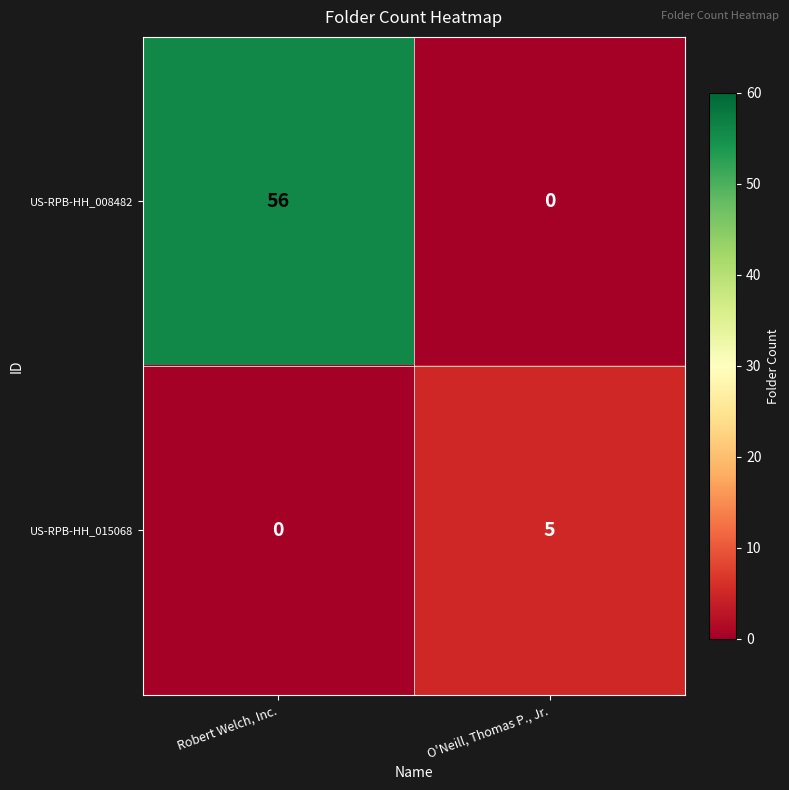

What is the sum of all US-RPB-HH_008482 values?

56